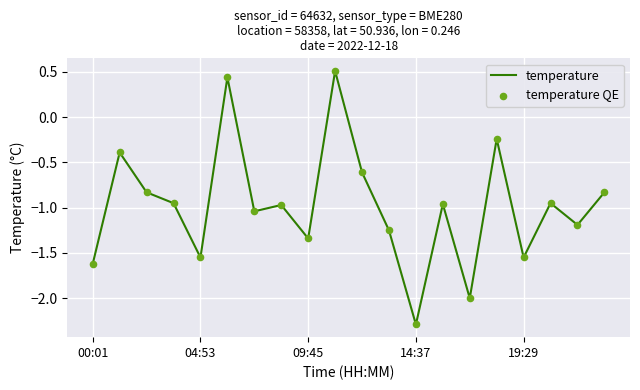

What is the greatest value displayed?

0.5